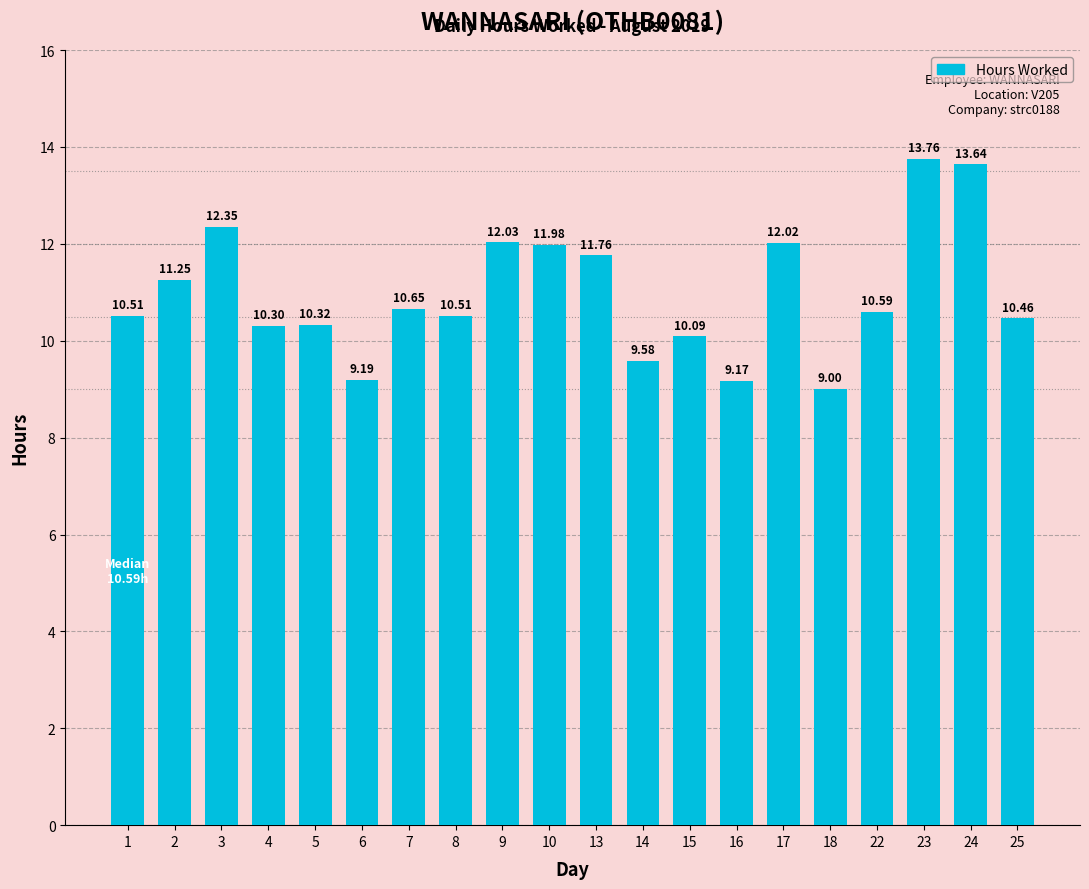

What is the difference between the values at 14 and 22?

1.0